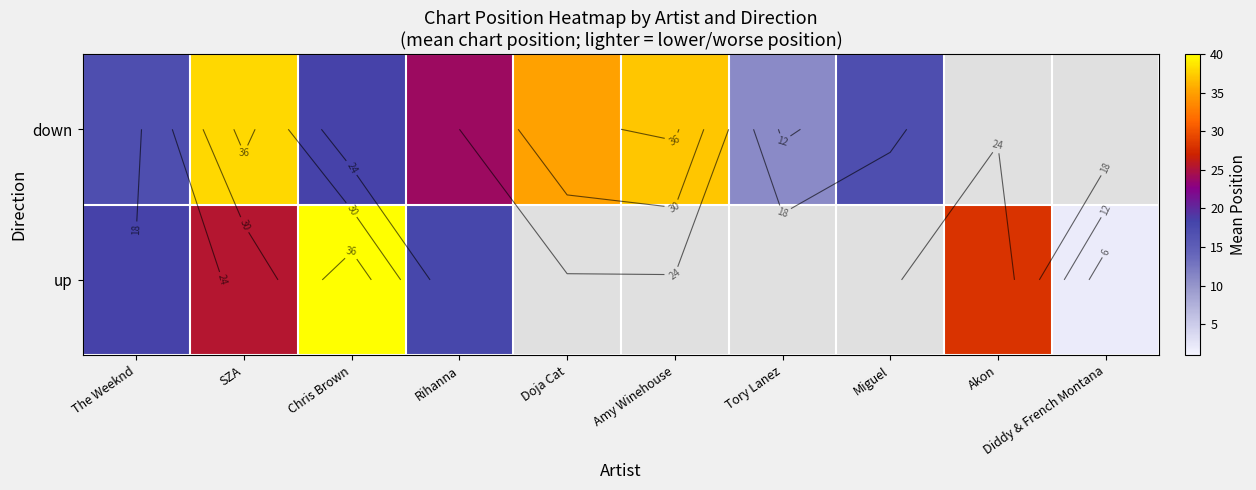

True or false: down has a value of 37.0 at Amy Winehouse.

True